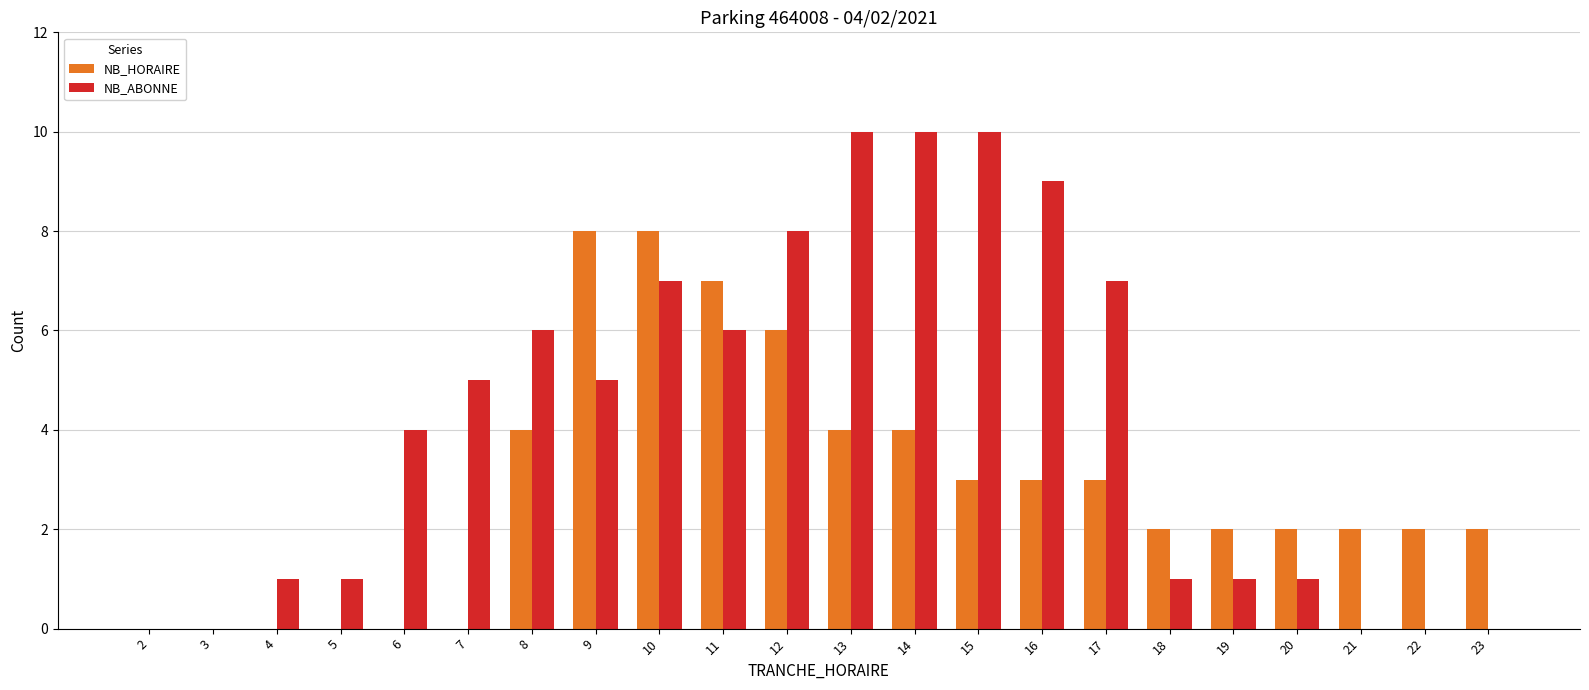

What is the highest value of the NB_HORAIRE series?

8